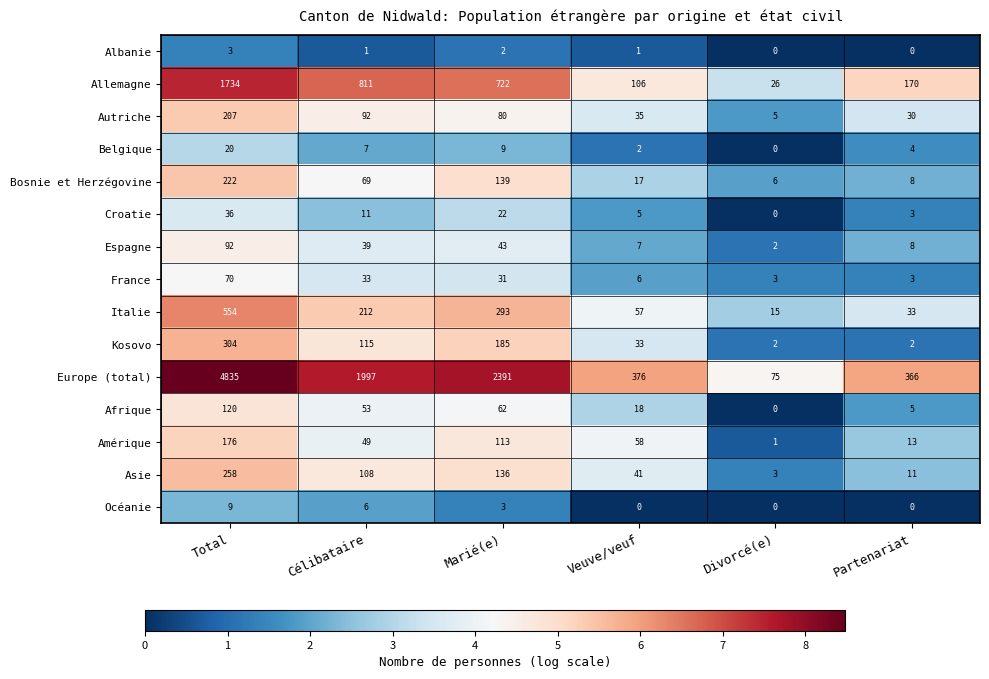

At Célibataire, list the series in order from largest to smallest.

Europe (total), Allemagne, Italie, Kosovo, Asie, Autriche, Bosnie et Herzégovine, Afrique, Amérique, Espagne, France, Croatie, Belgique, Océanie, Albanie